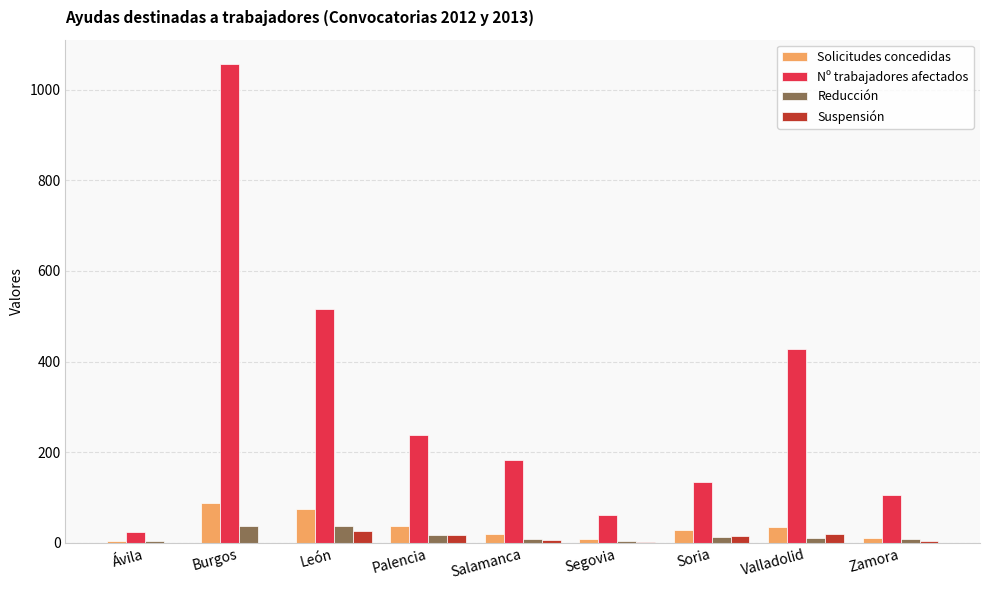

Between Palencia and Segovia, which series saw the biggest shift?

Nº trabajadores afectados